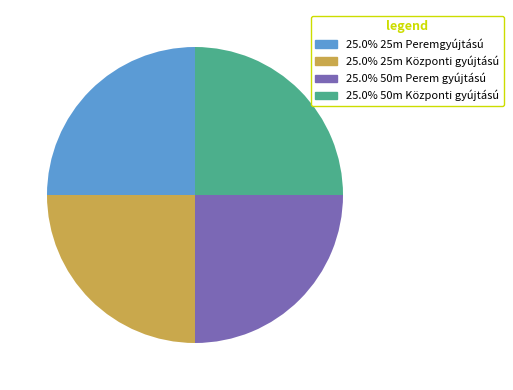

Does any single category account for the majority?

No